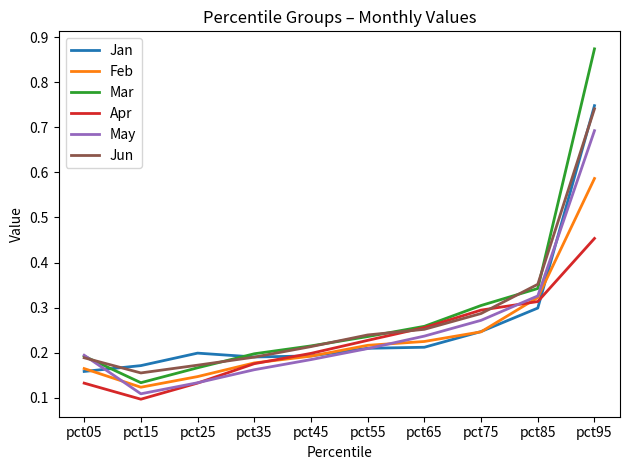

Is this an area chart (filled region under the line)?

No